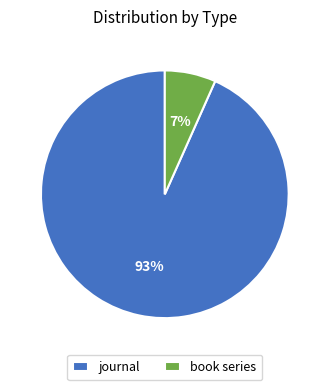

Which category has the smallest portion of the pie?

book series